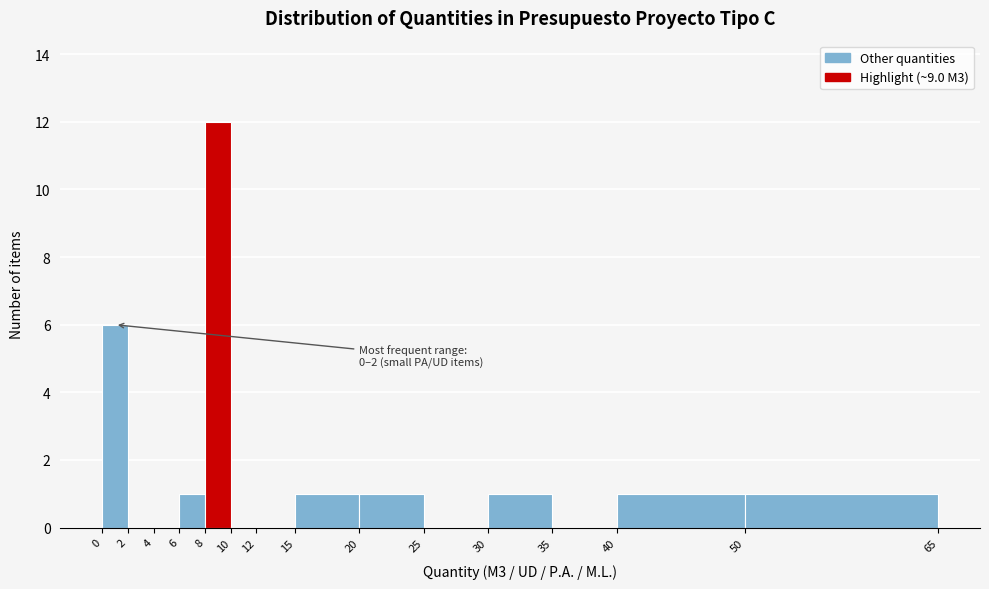

Over which range of the x-axis is the bar tallest?

8 to 10